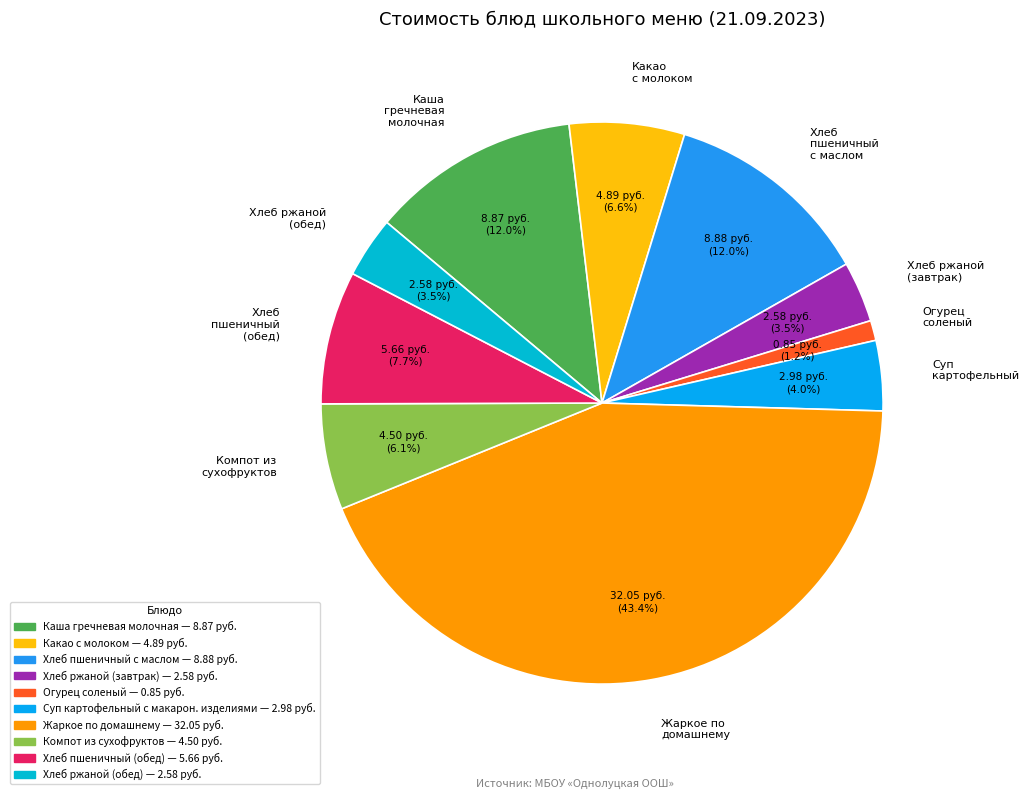

Count the number of slices in the pie.

10